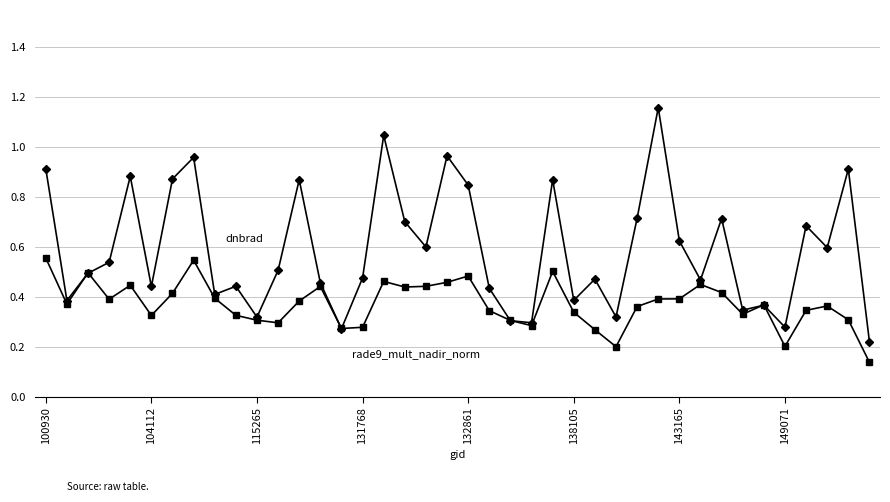

How many categories are shown in the chart?

40